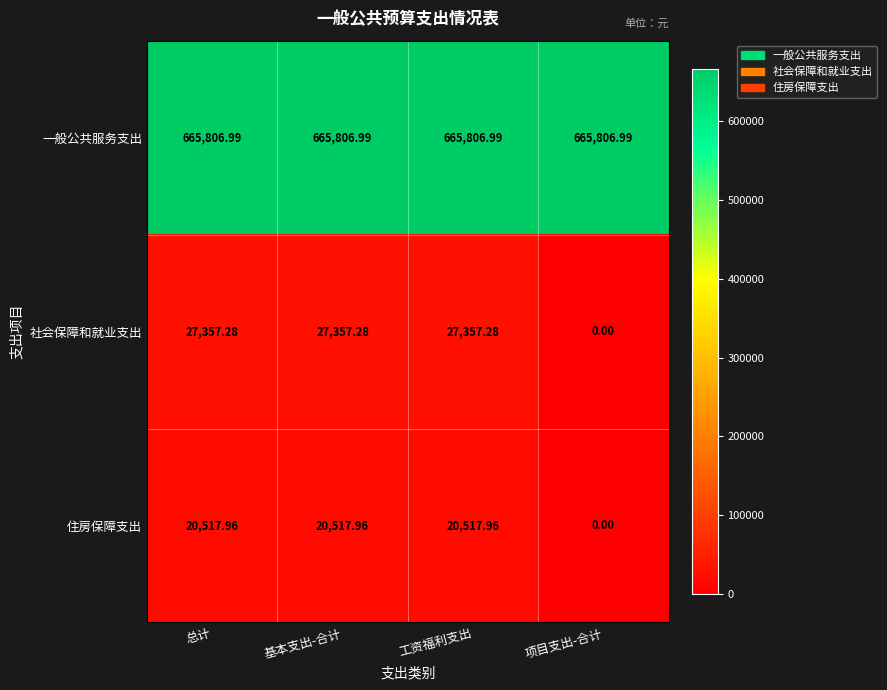

Which category has the lowest value in the 社会保障和就业支出 series?

项目支出-合计